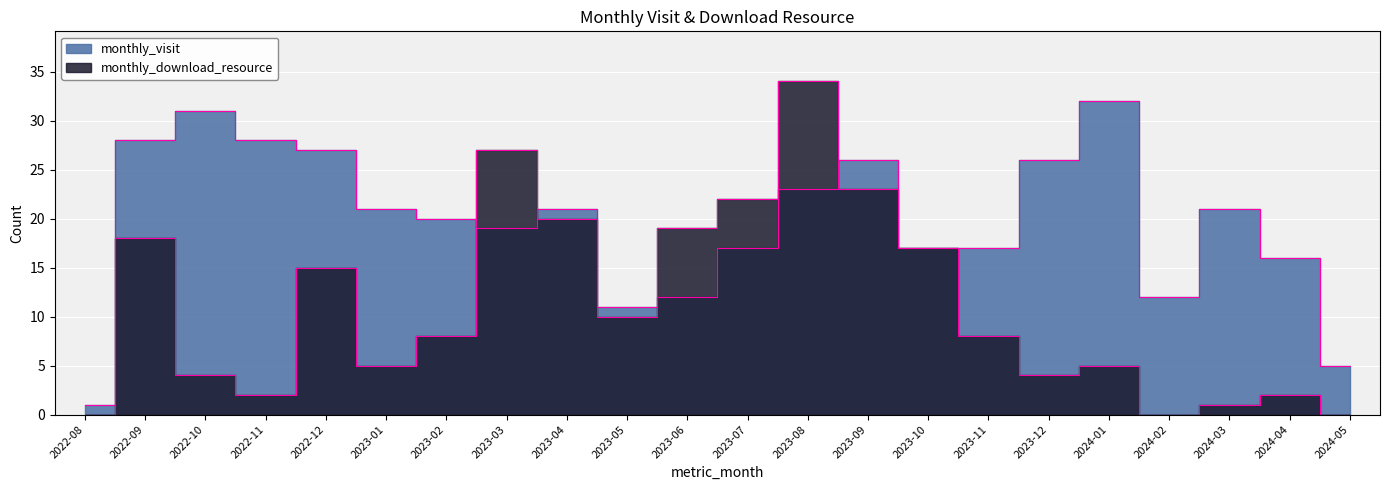

What is the total value across all series at 2023-03?

46